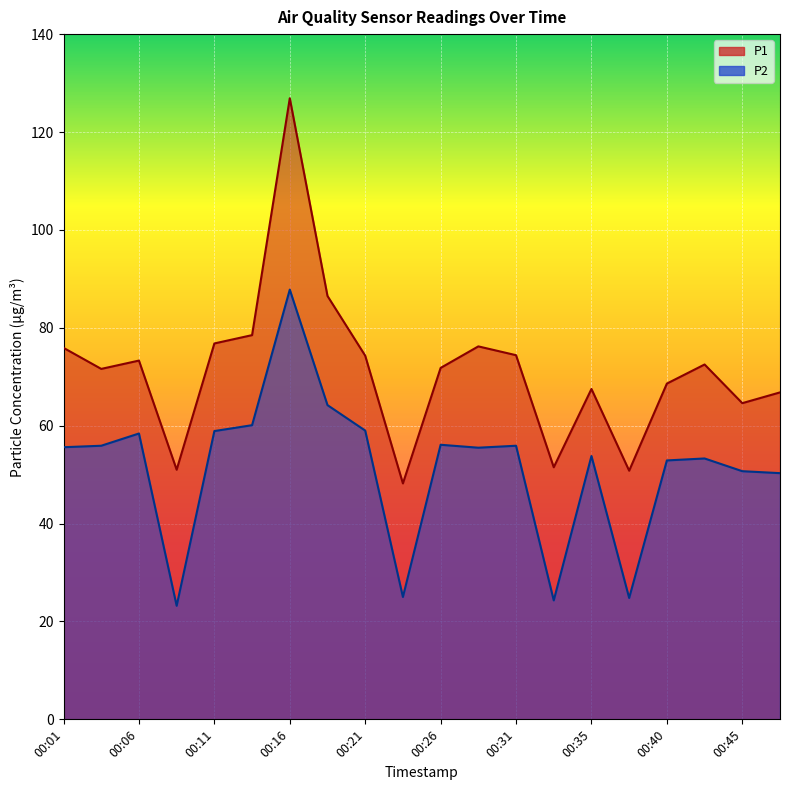

What are all the series names shown in the legend?

P1, P2